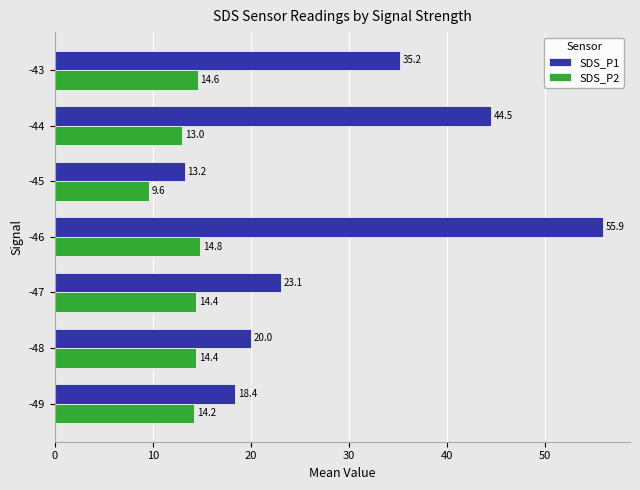

What is the sum of all SDS_P2 values?

95.1